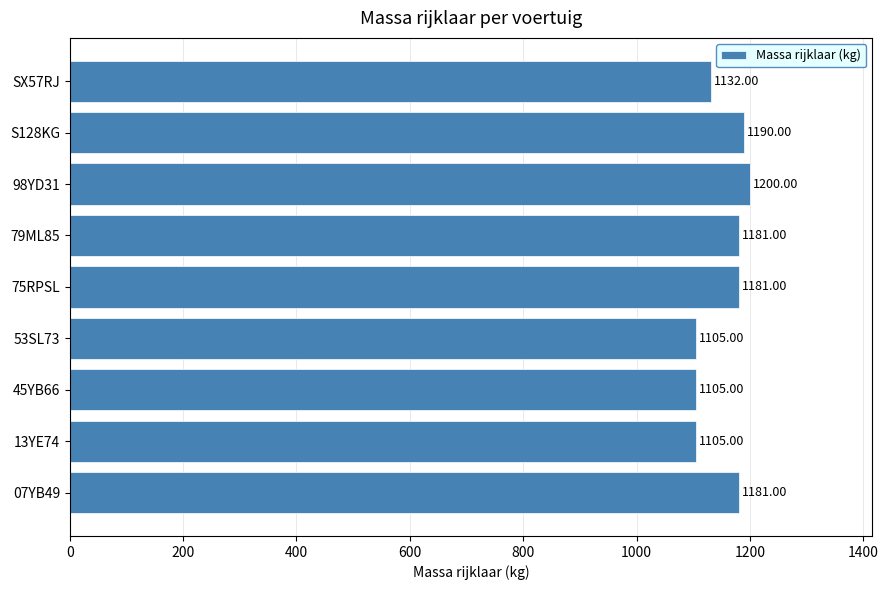

What is the change in value from 13YE74 to S128KG?

+85